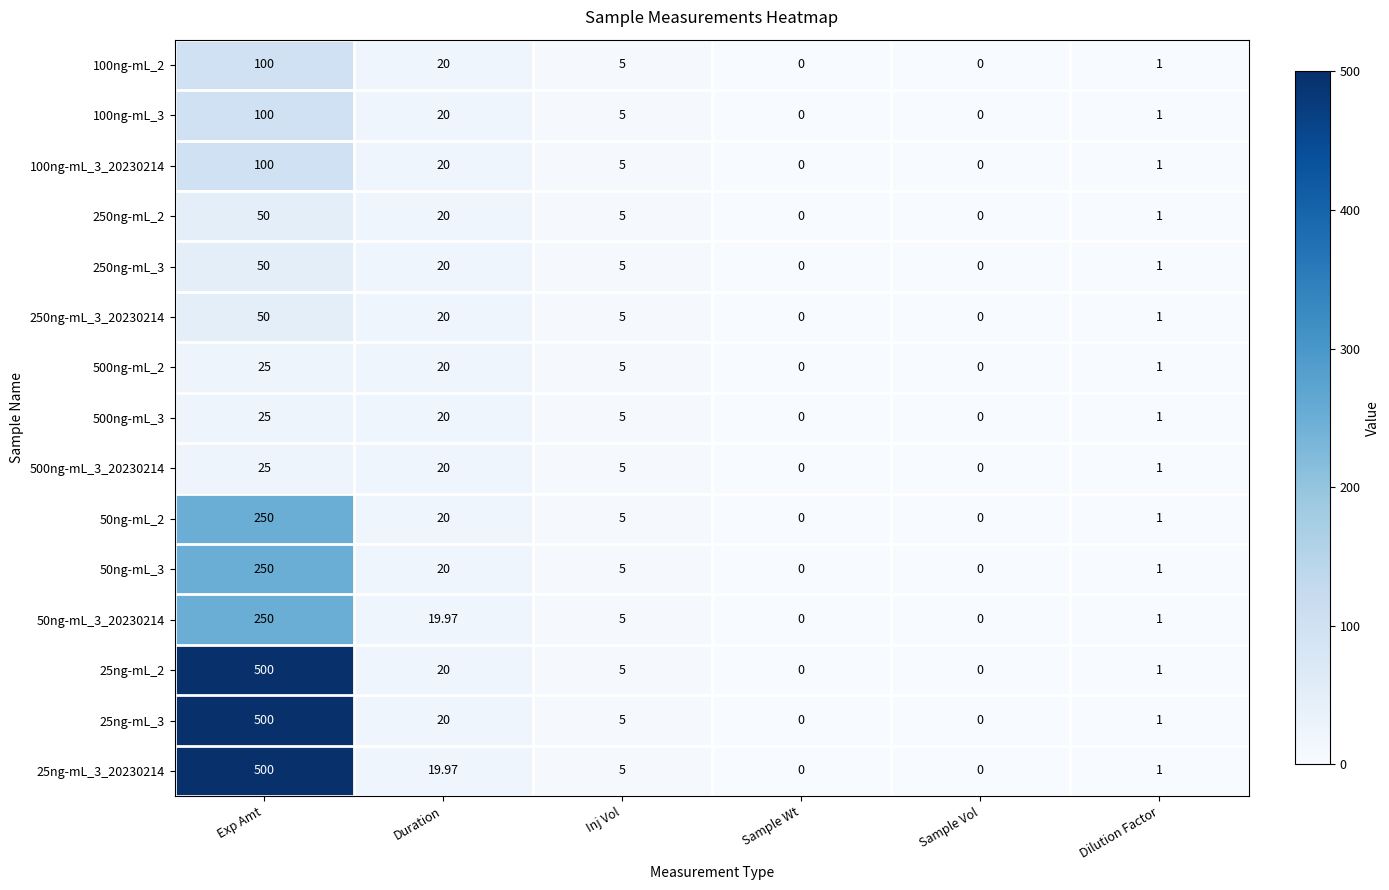

At which category is the sum across all series the highest?

Exp Amt